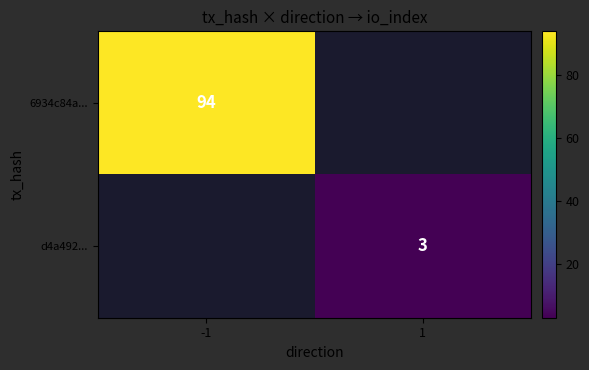

The value of d4a492... at 1 is 3. True or false?

True